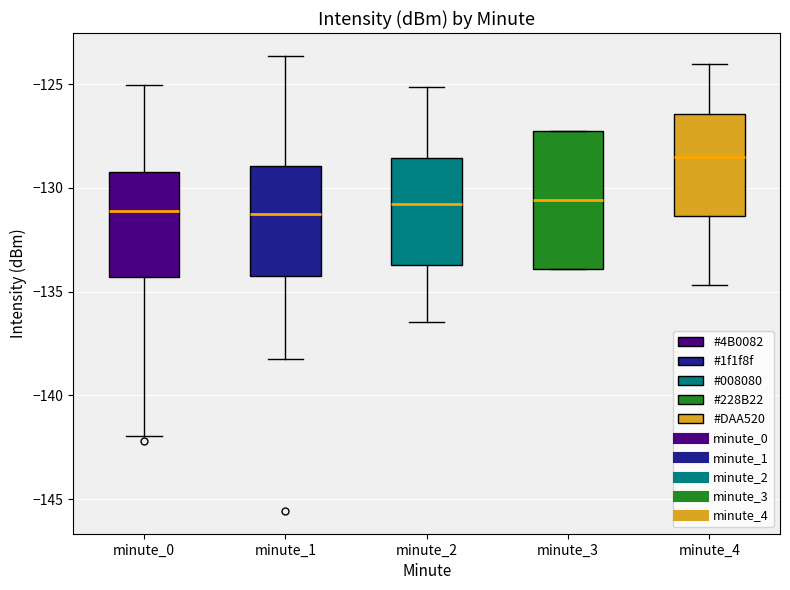

Reading left to right, transcribe this box plot: for each box, give where its median line is, the range the box spans, and where its two whiskers end, as read against the y-axis. The values are not printed on the chart, so give them approximately, as read against the axis.

minute_0: median -131.0, box -134.5 to -129.0, whiskers -142.0 to -125.0
minute_1: median -131.0, box -134.0 to -129.0, whiskers -138.0 to -123.5
minute_2: median -131.0, box -133.5 to -128.5, whiskers -136.5 to -125.0
minute_3: median -130.5, box -134.0 to -127.0, whiskers -134.0 to -127.0
minute_4: median -128.5, box -131.5 to -126.5, whiskers -134.5 to -124.0